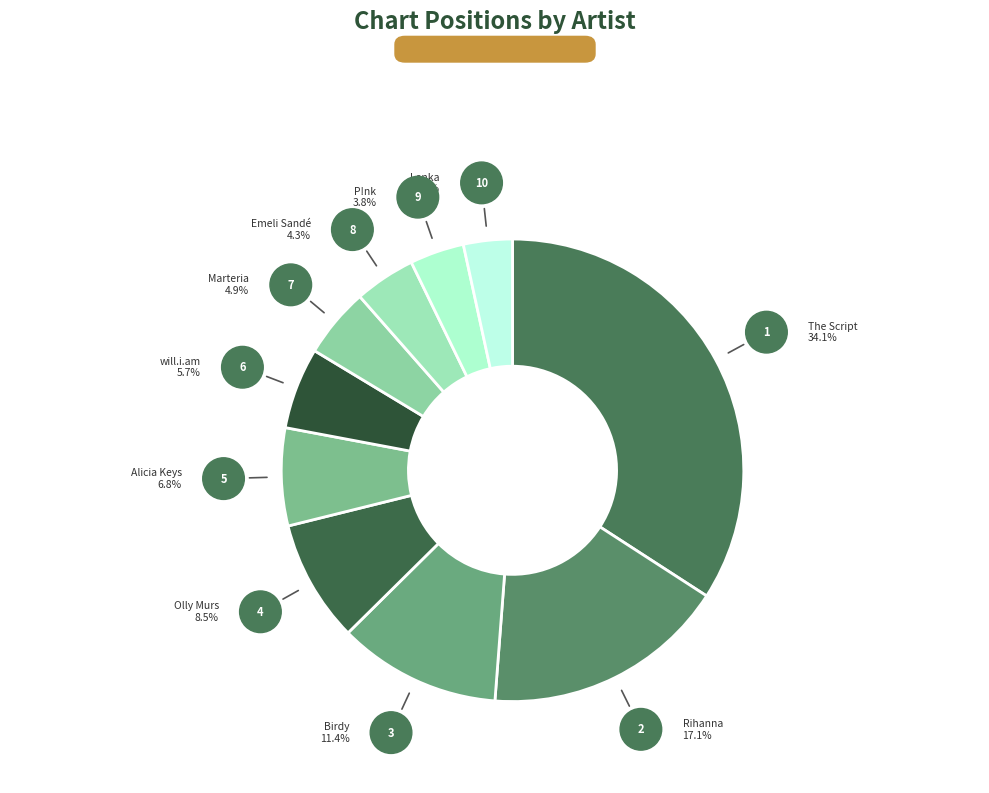

True or false: Rihanna accounts for 17% of the total.

False